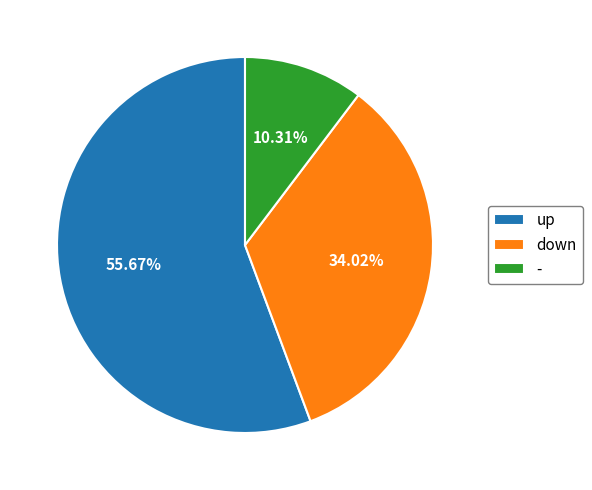

Combined, what portion of the pie is up and -?

66.0%